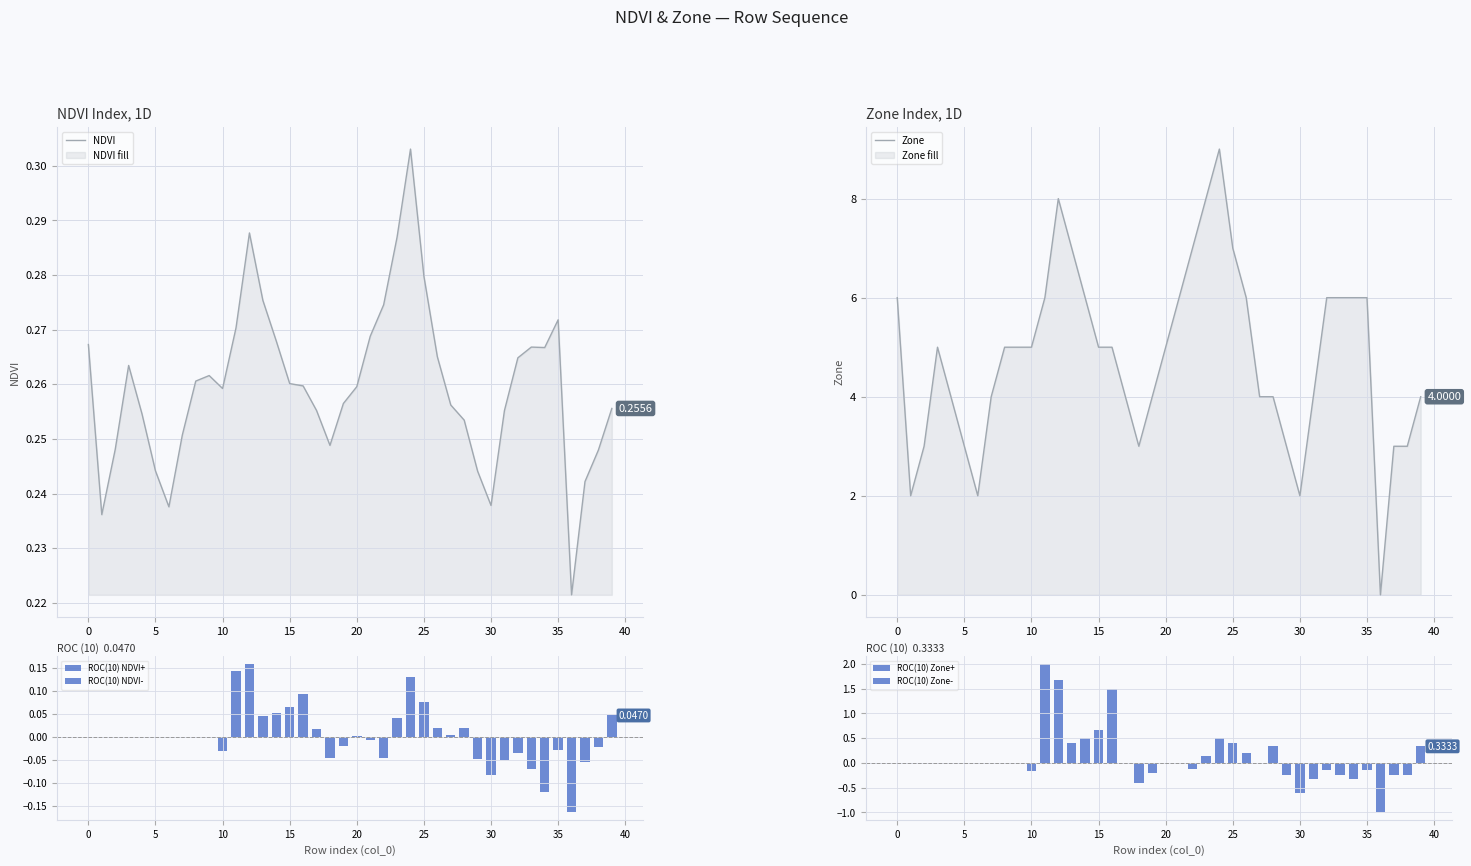

How many groups of bars are there?

40